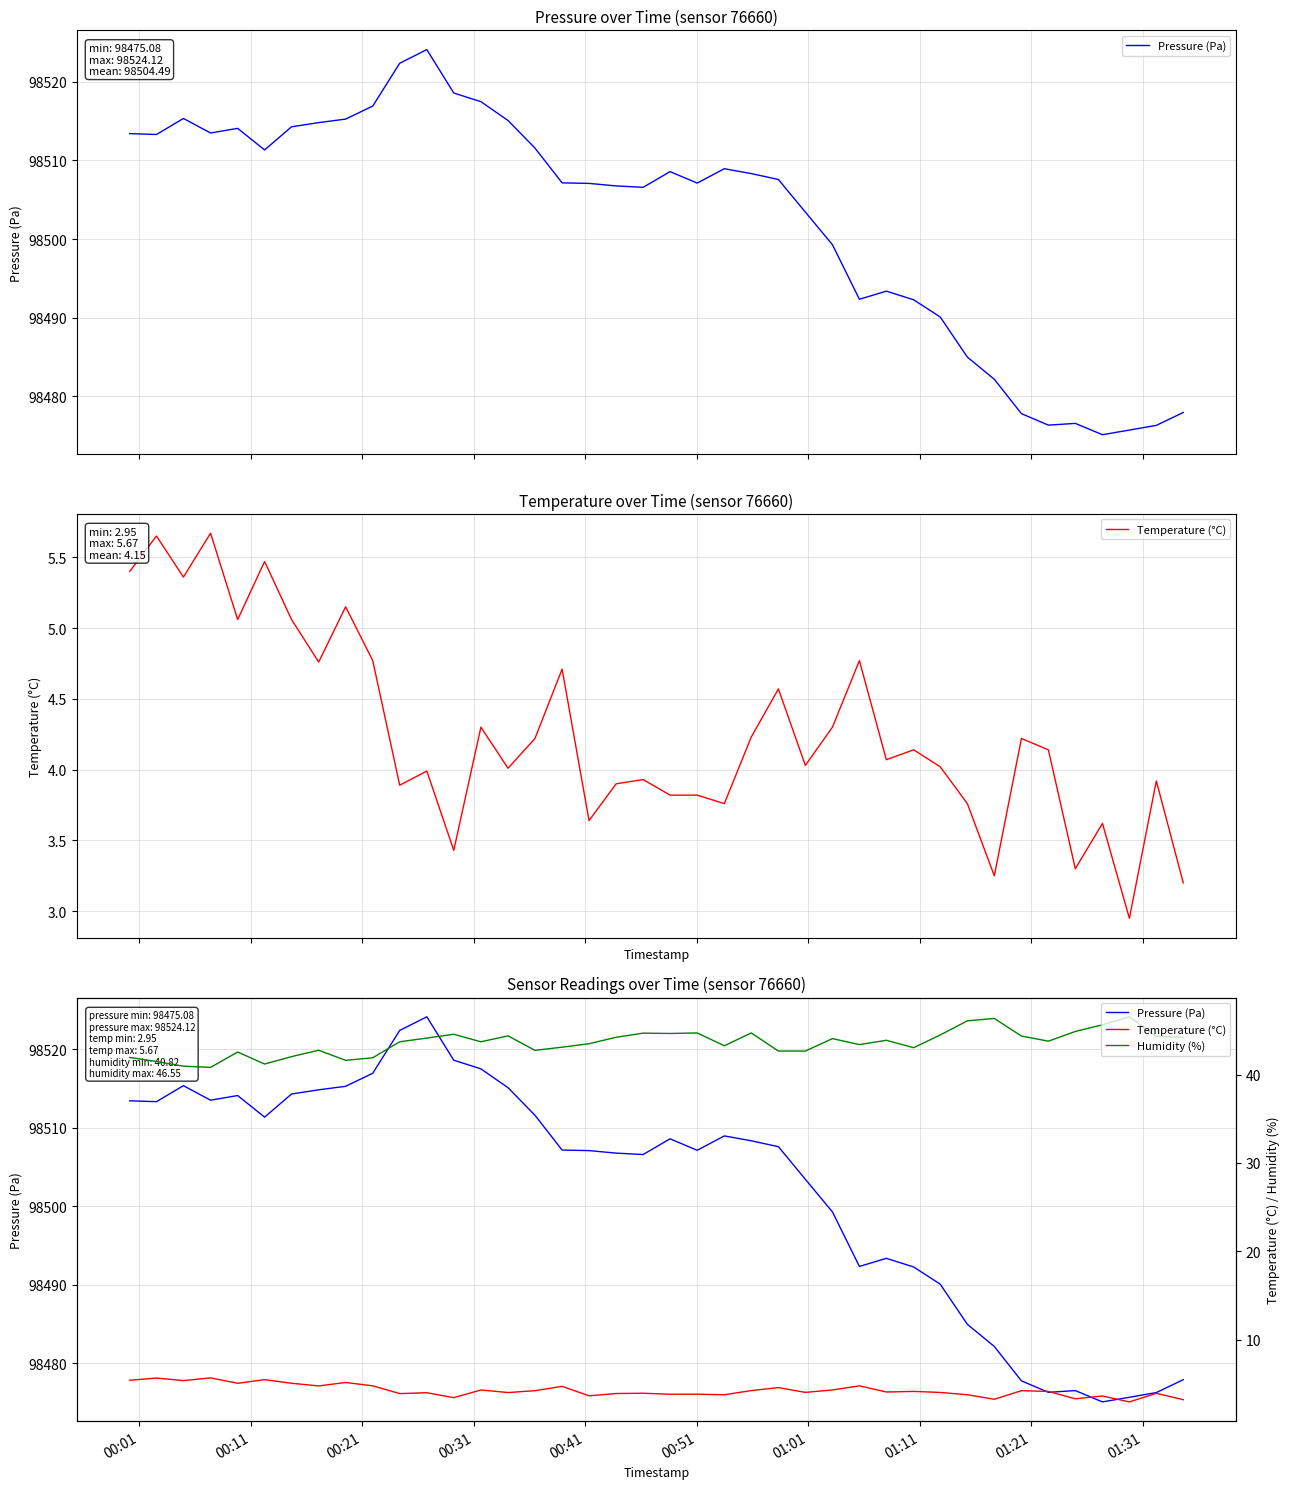

Does the chart display data point markers on the line(s)?

No